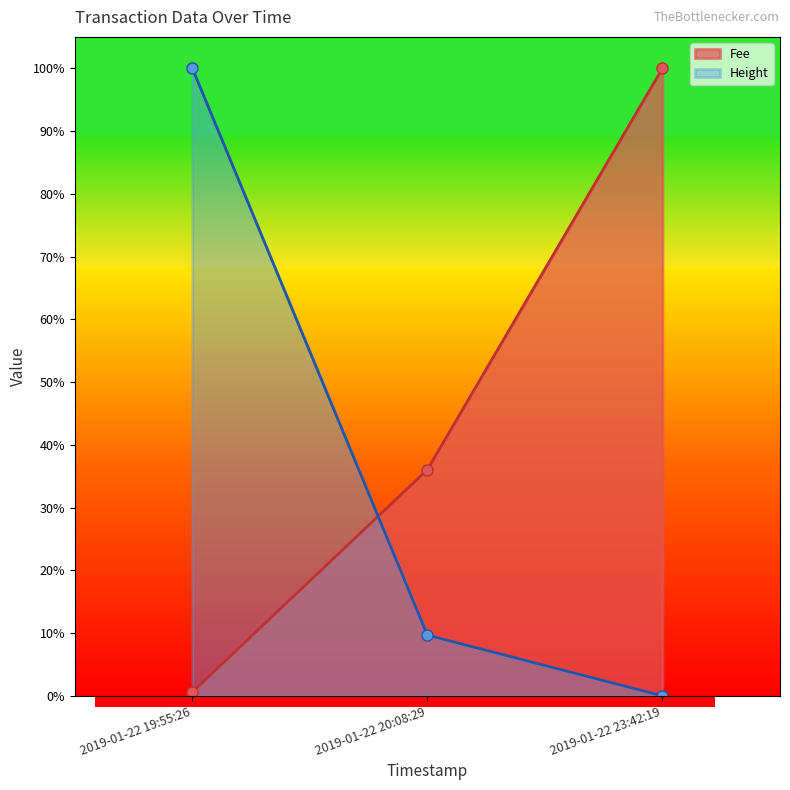

What is the difference between the Fee values at 2019-01-22 23:42:19 and 2019-01-22 19:55:26?

1.0